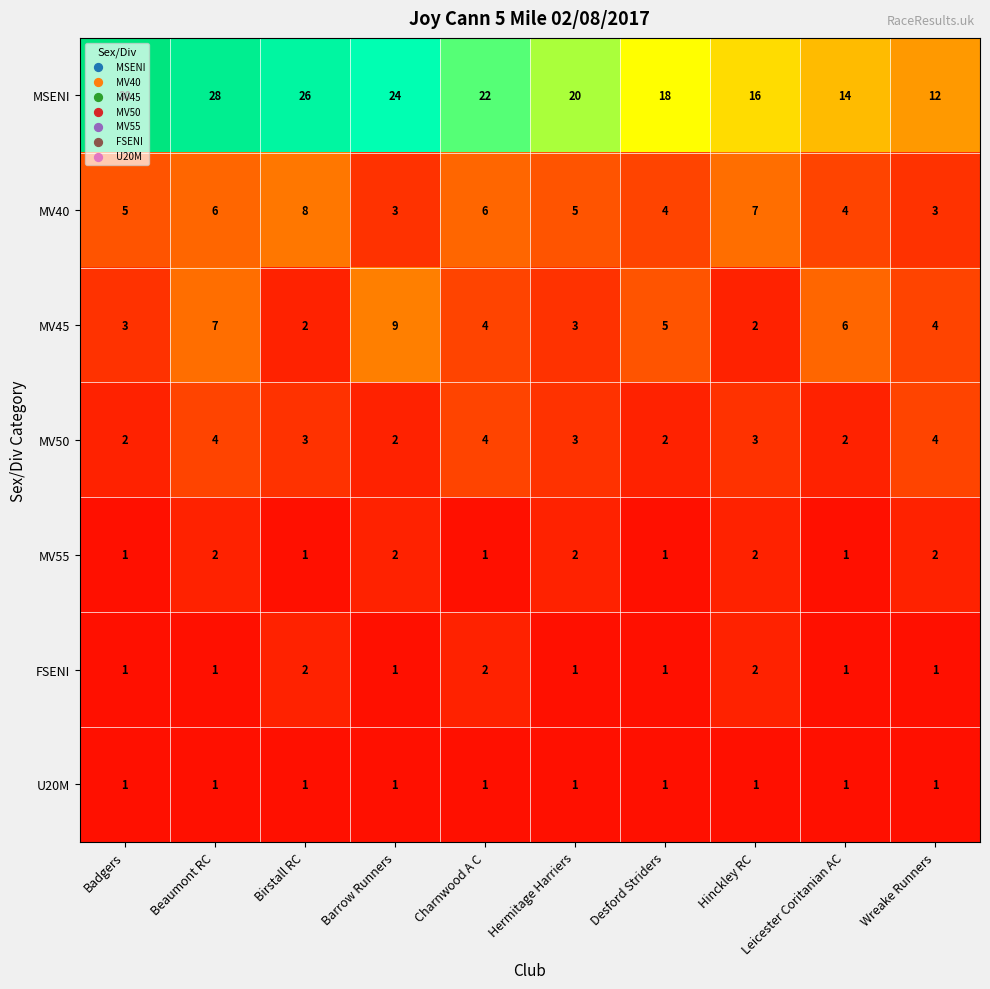

What is the total value across all series at Badgers?

43